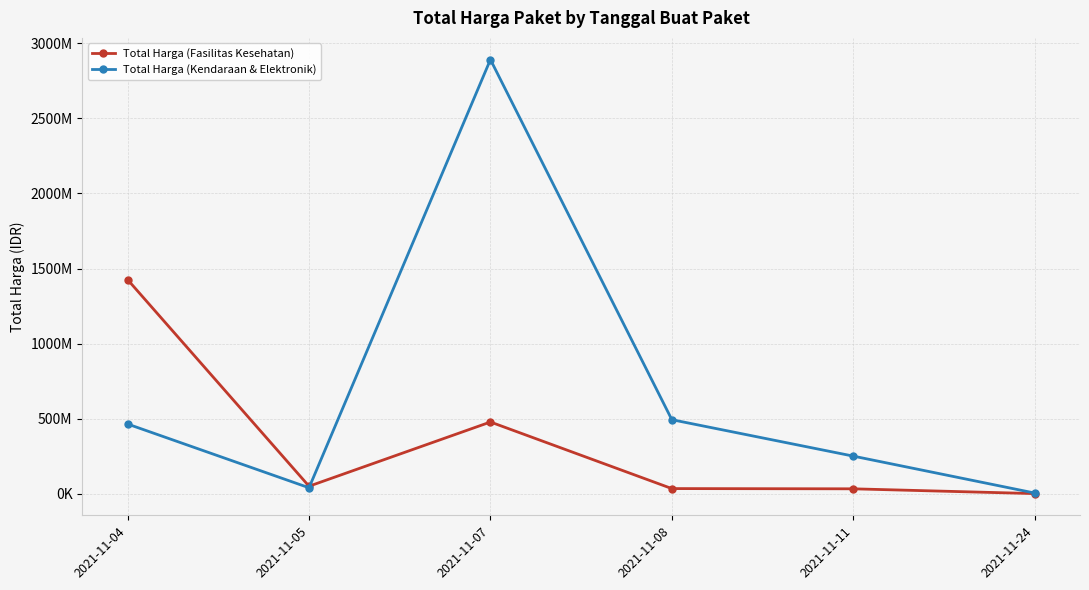

The value of Total Harga (Fasilitas Kesehatan) at 2021-11-04 is 2018488579. True or false?

False